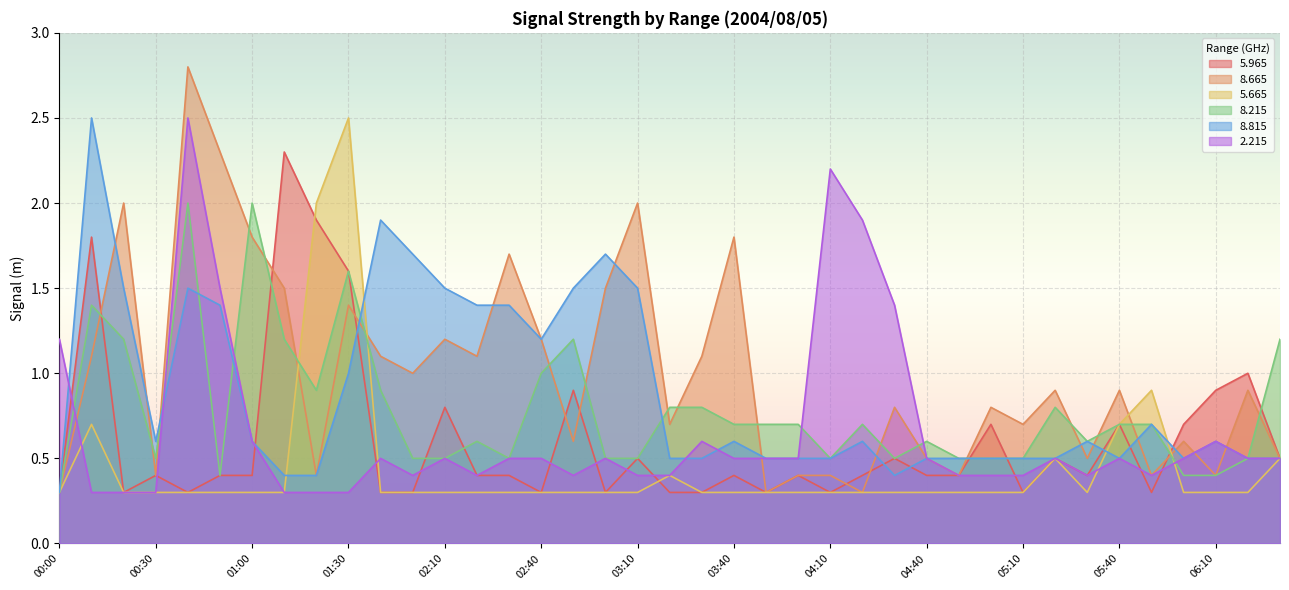

How many series are shown in this chart?

6